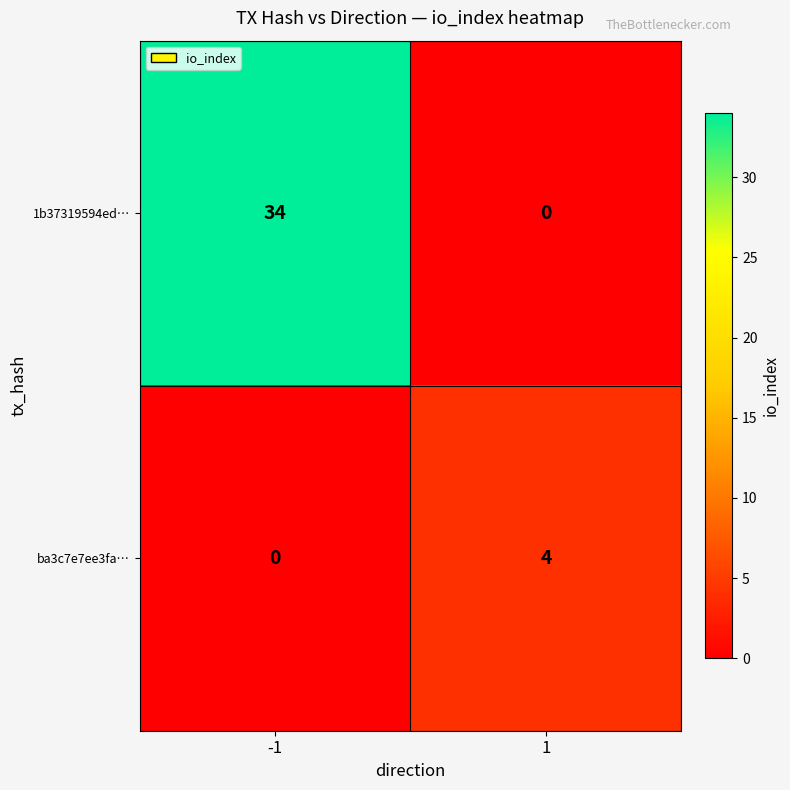

Rank the series by their average value, from lowest to highest.

ba3c7e7ee3fa…, 1b37319594ed…